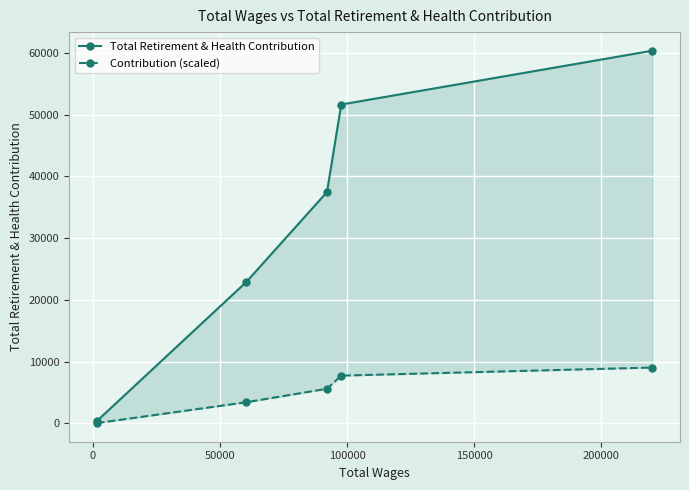

What is the difference between the highest and lowest values at 50000?

31839.3